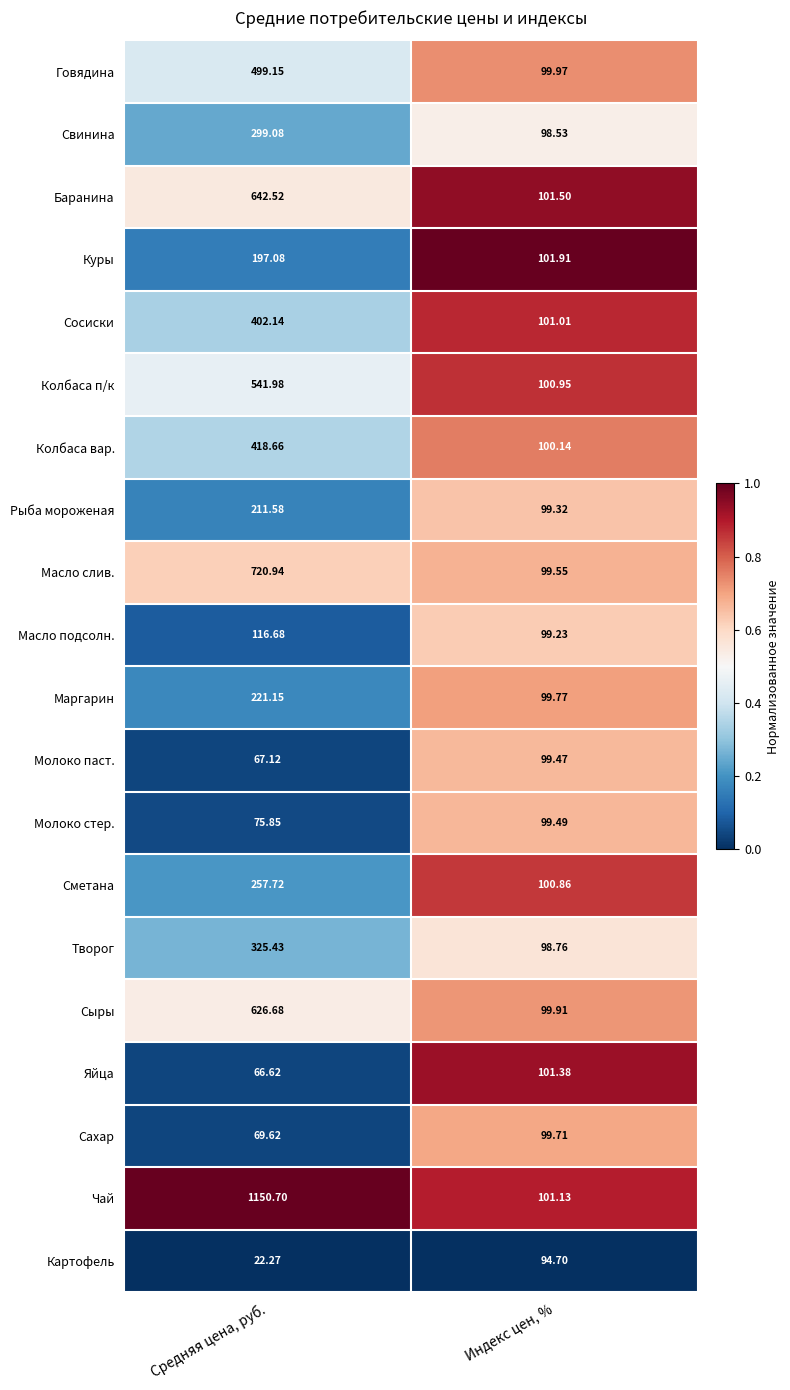

Where is Сметана nearest to the value 179?

Индекс цен, %